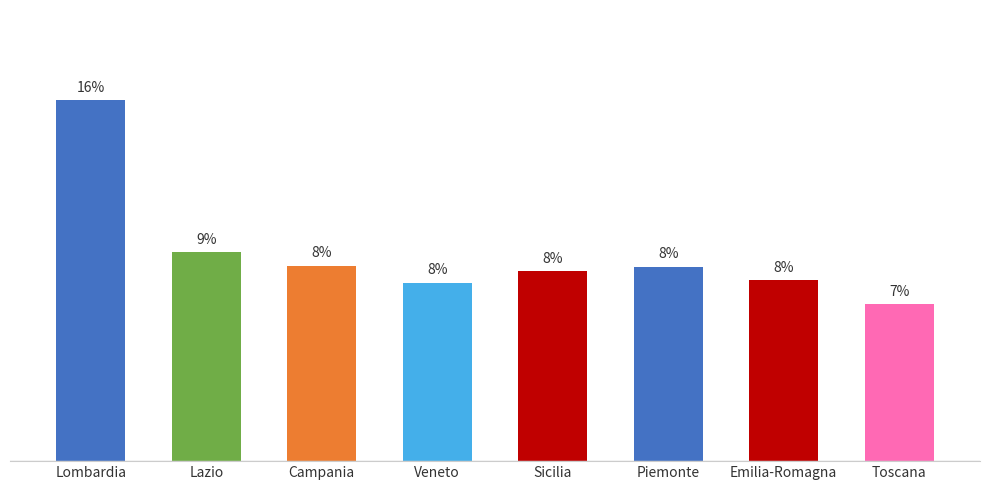

How many series are shown in this chart?

1